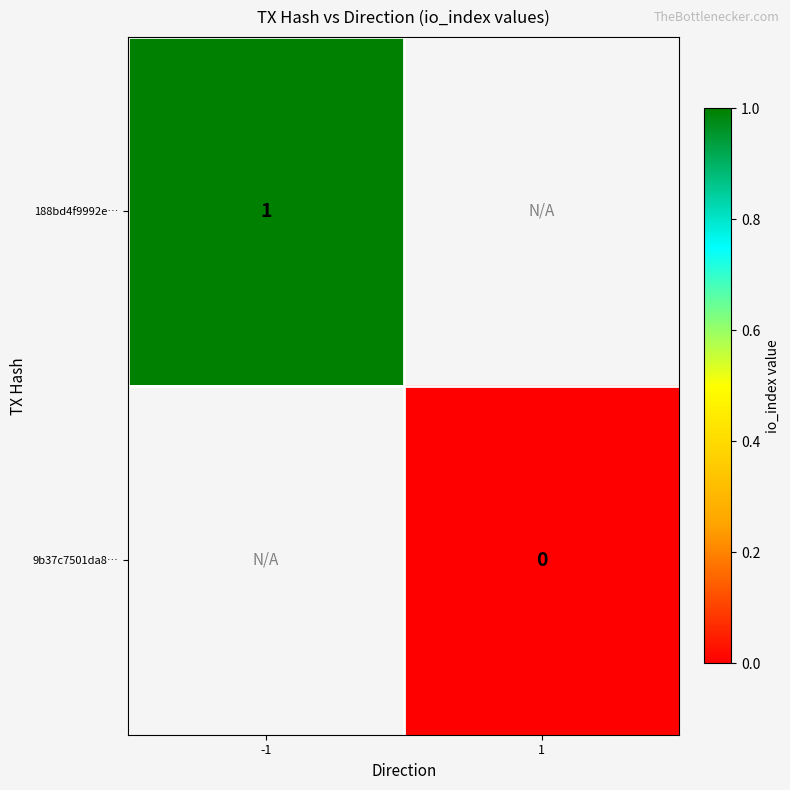

The 188bd4f9992e… series shows 2 at -1. True or false?

False